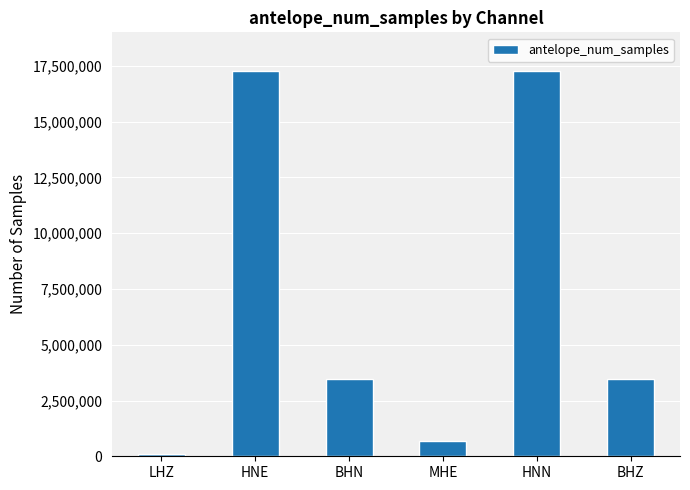

What is the difference between the maximum and minimum values?

17193600